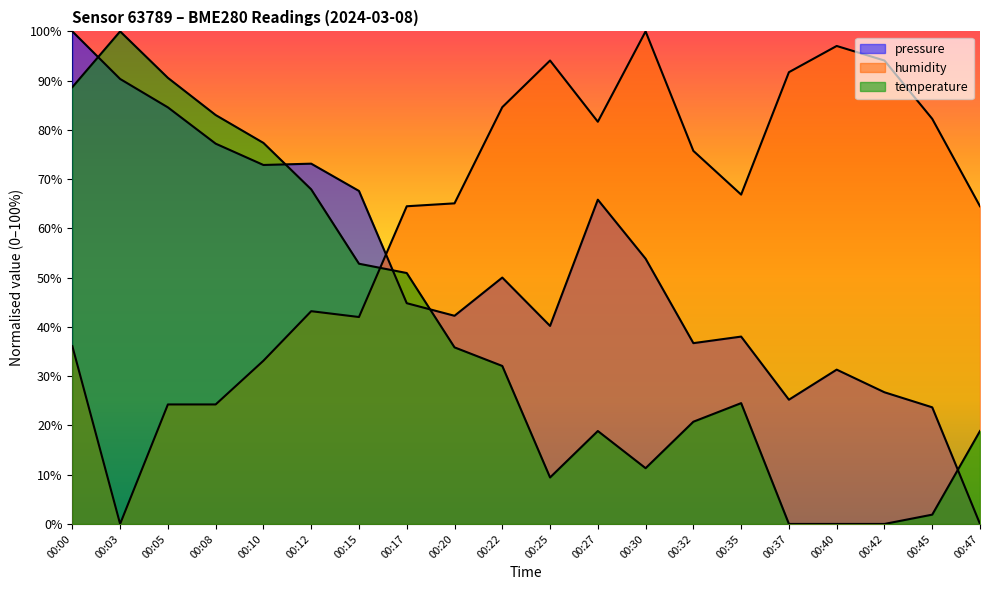

At which category does humidity reach its first local peak?

00:12